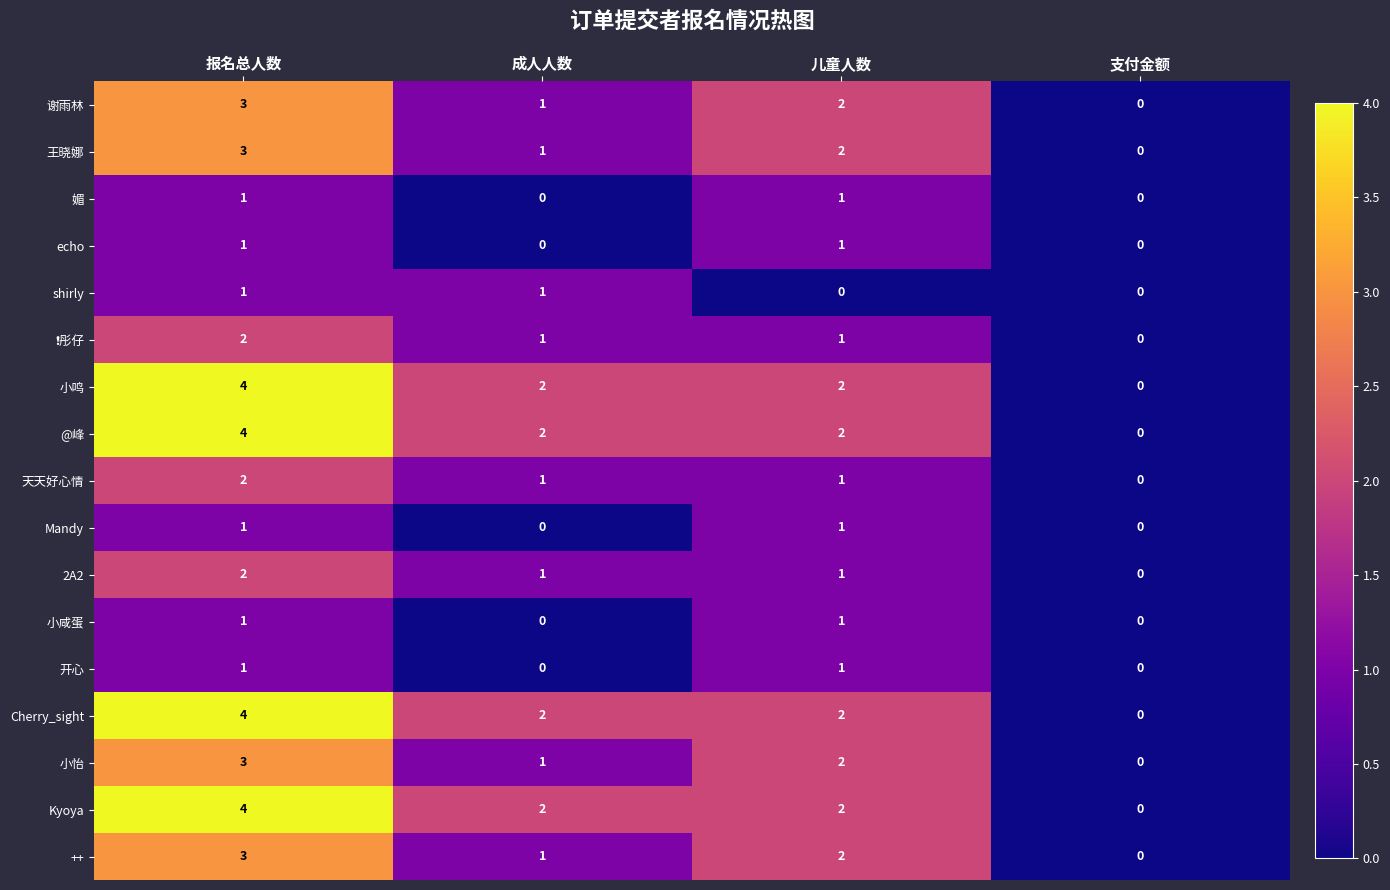

Count the number of data series in this chart.

17